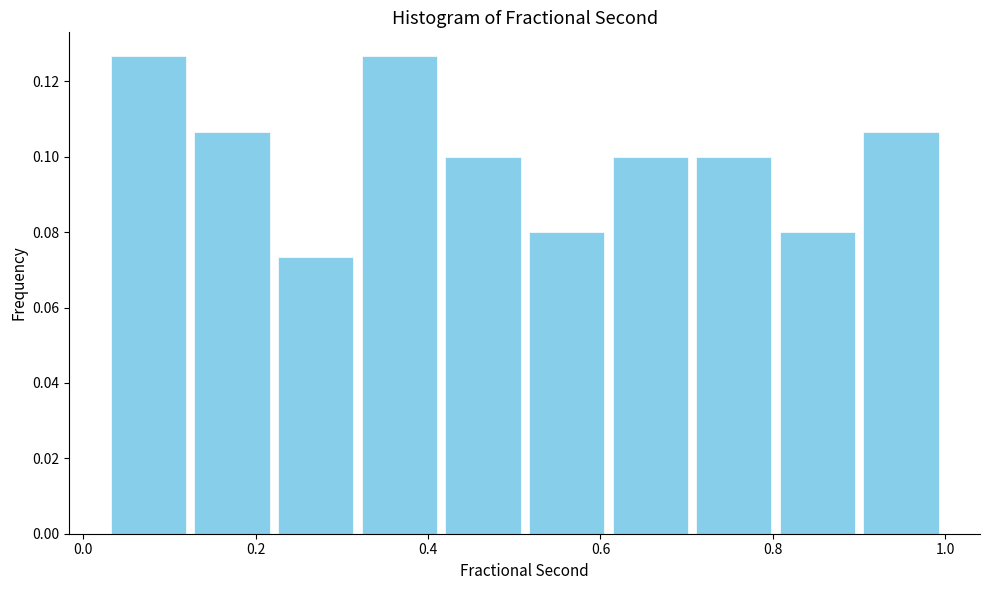

Reading left to right, transcribe this chart: for each bar, give the range it covers on the x-axis and its height. Neither the bar edges nor the heights are printed on the chart, so give them approximately, as read against the axes.

0.02 to 0.12: 0.126
0.12 to 0.22: 0.106
0.22 to 0.32: 0.074
0.32 to 0.42: 0.126
0.42 to 0.52: 0.100
0.52 to 0.60: 0.080
0.60 to 0.70: 0.100
0.70 to 0.80: 0.100
0.80 to 0.90: 0.080
0.90 to 1.00: 0.106